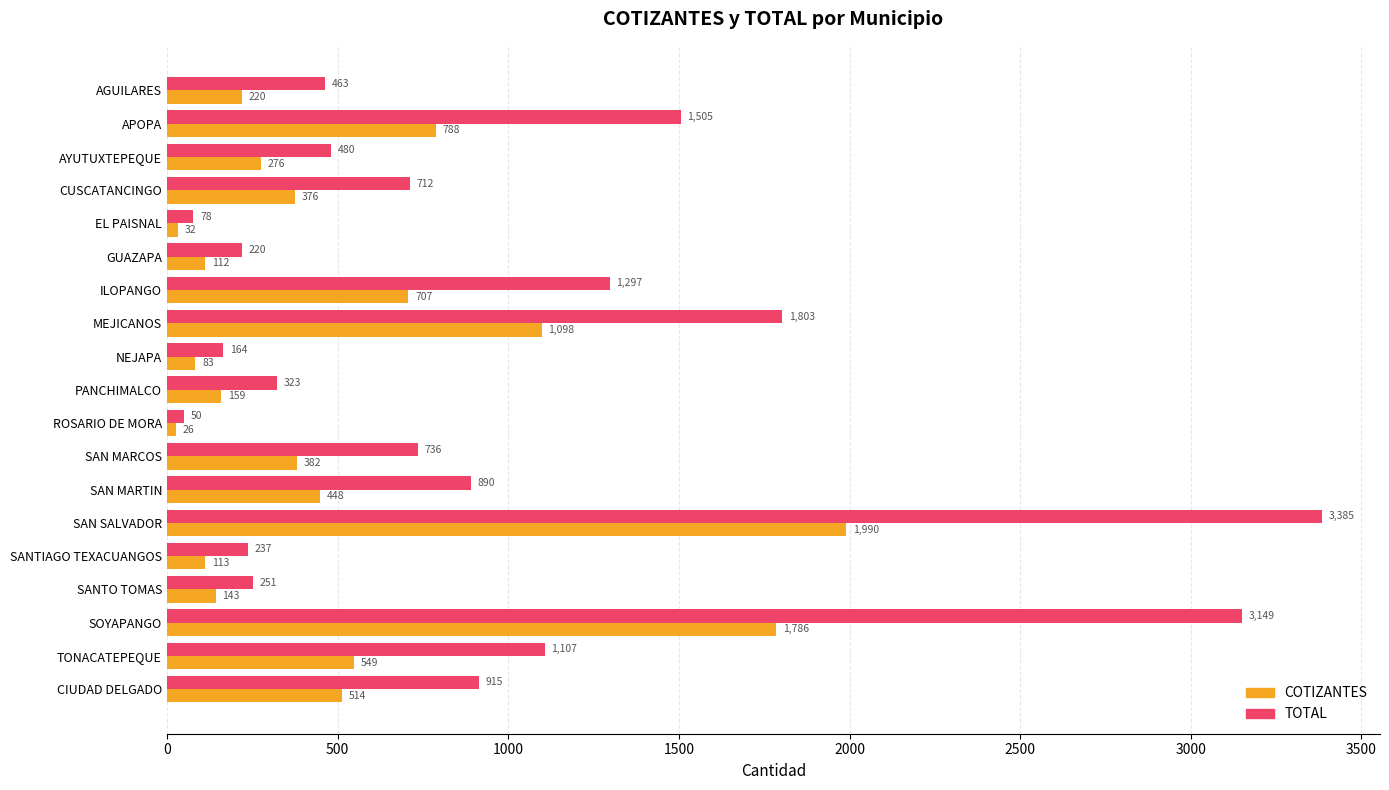

Where is TOTAL nearest to the value 1717?

MEJICANOS